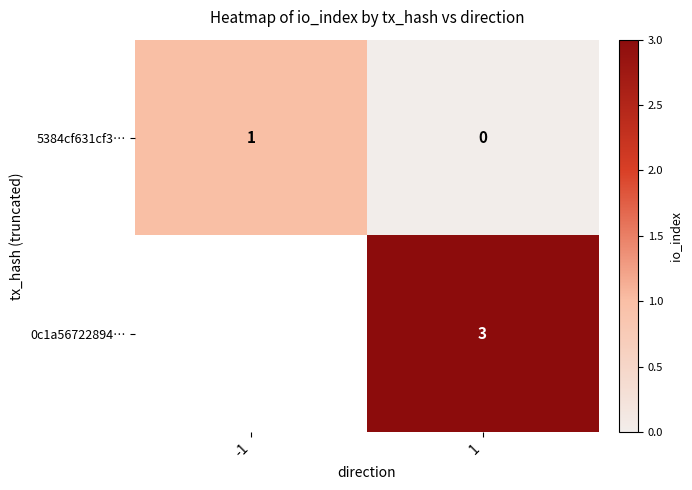

Is the value of 5384cf631cf3… at 1 greater than the value of 0c1a56722894… at 1?

No